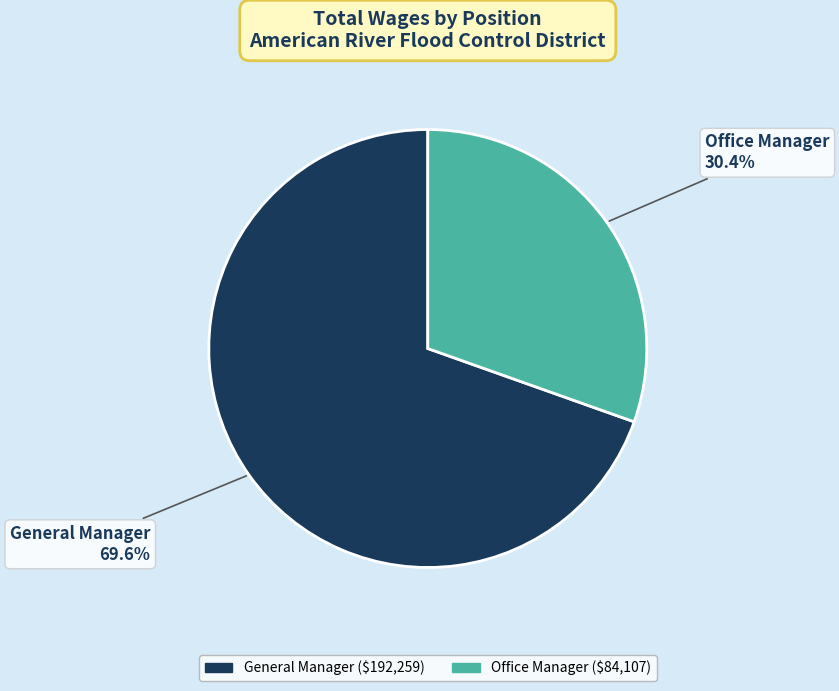

Rank the categories by value from lowest to highest.

Office Manager, General Manager